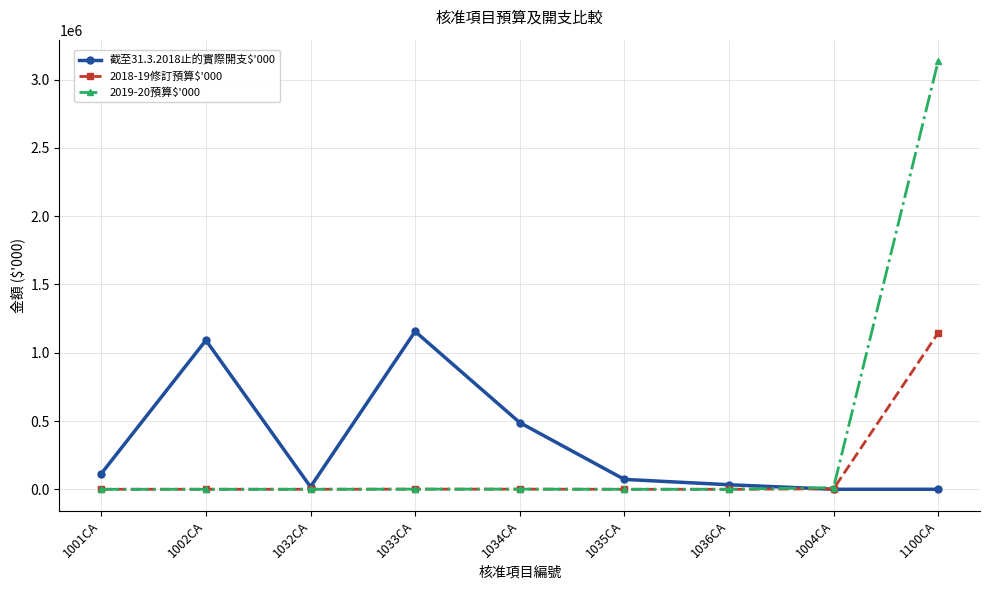

Which label corresponds to the largest value in the chart?

1100CA